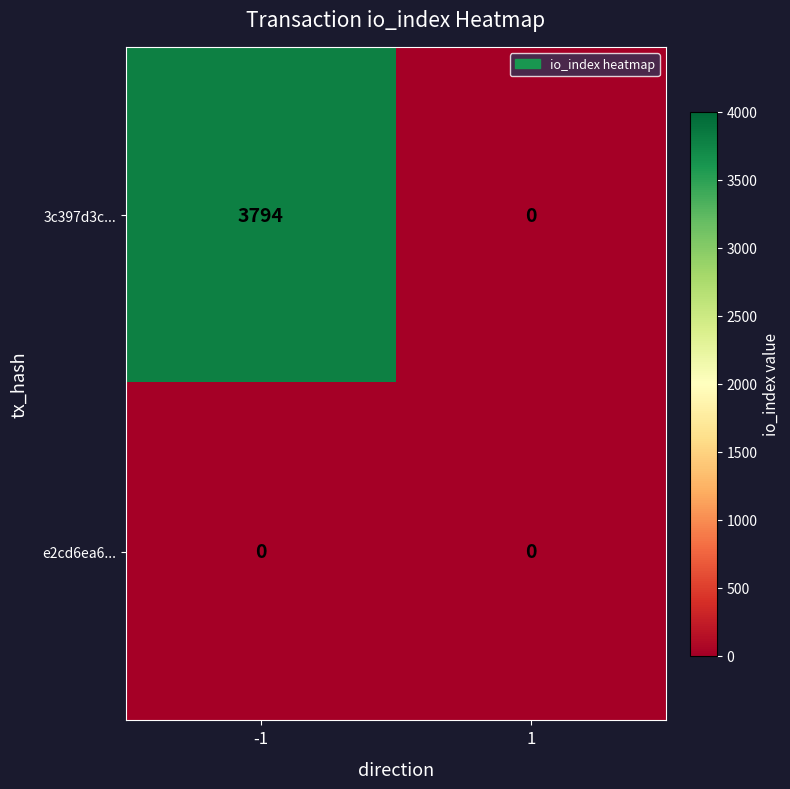

What value does the 3c397d3c... series have at -1, to the nearest 50?

3800